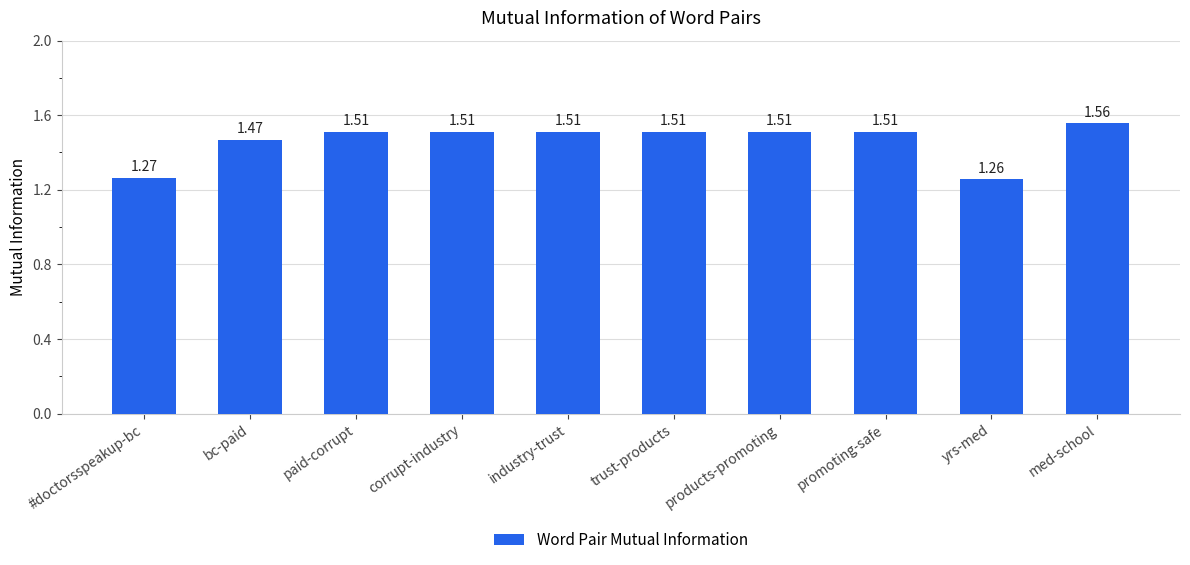

What is the difference between the maximum and minimum values?

0.3